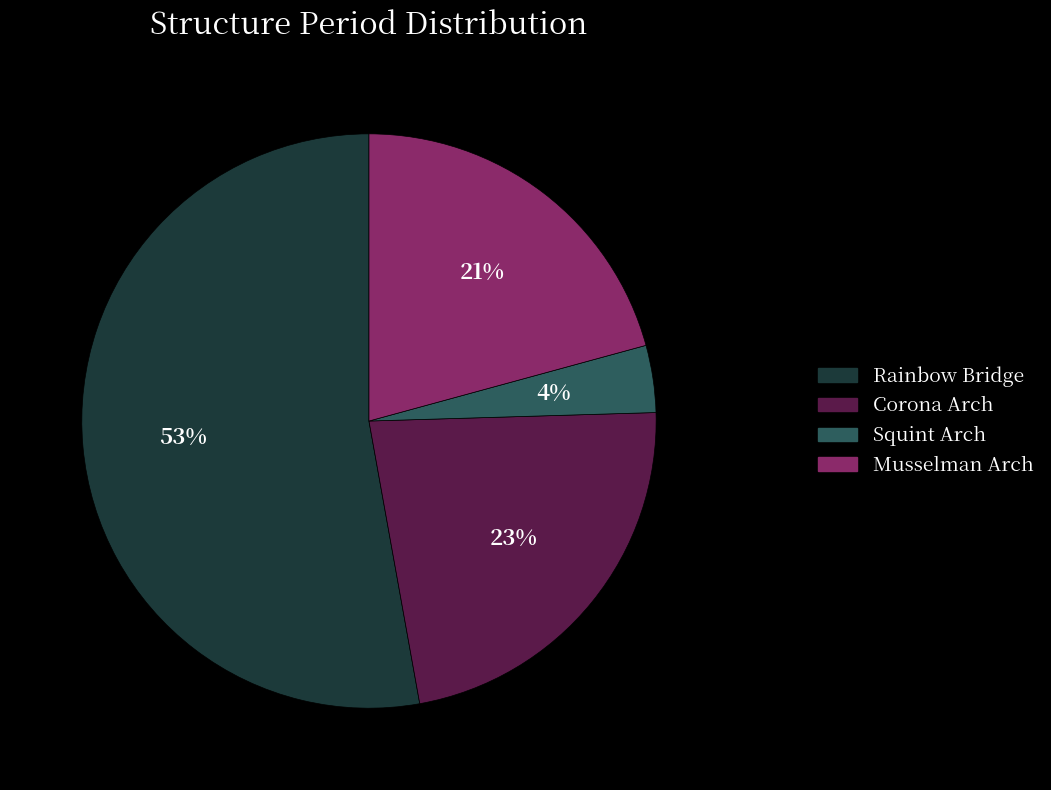

How many slices are in this pie chart?

4